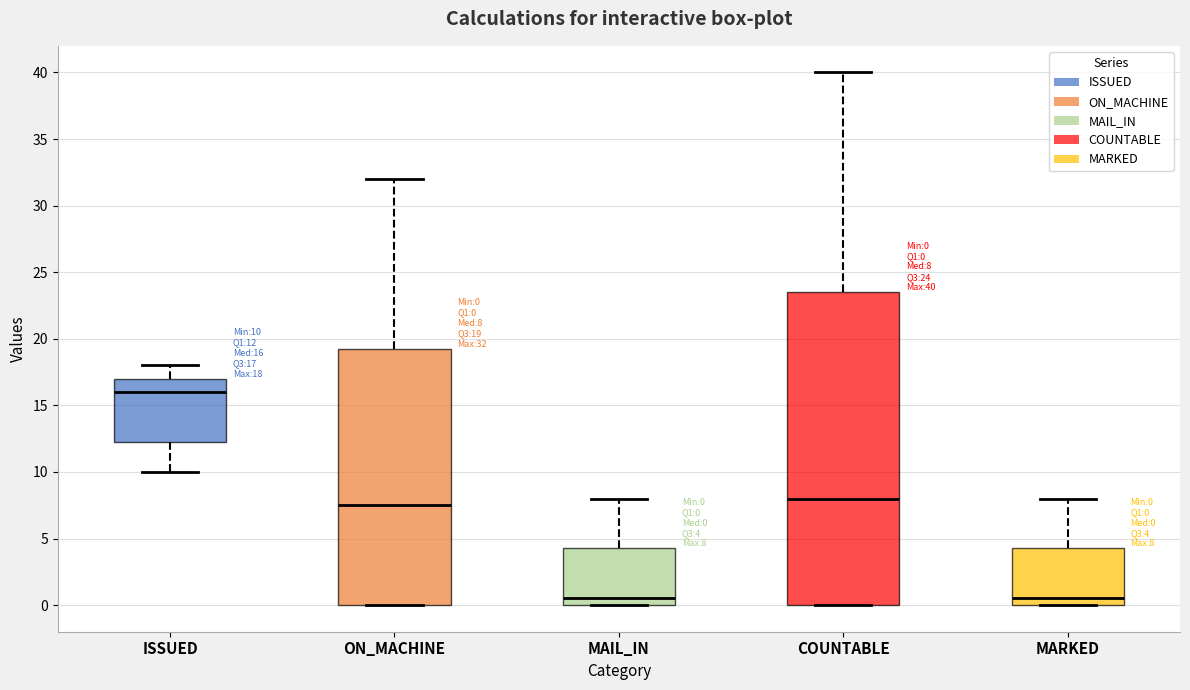

Which box is the tallest, from its lower edge to its upper edge?

COUNTABLE